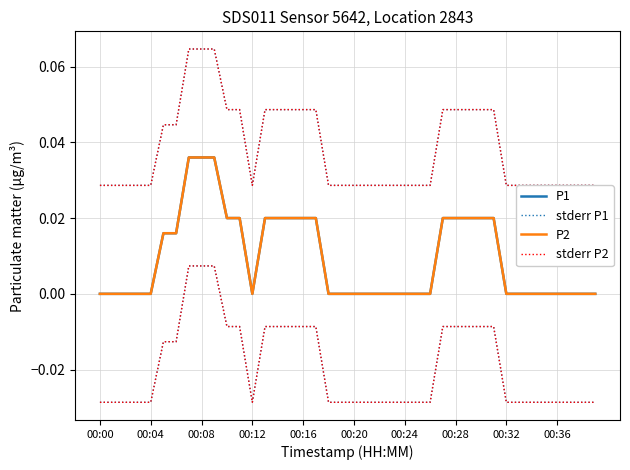

Which series has the largest total across all categories?

stderr P1